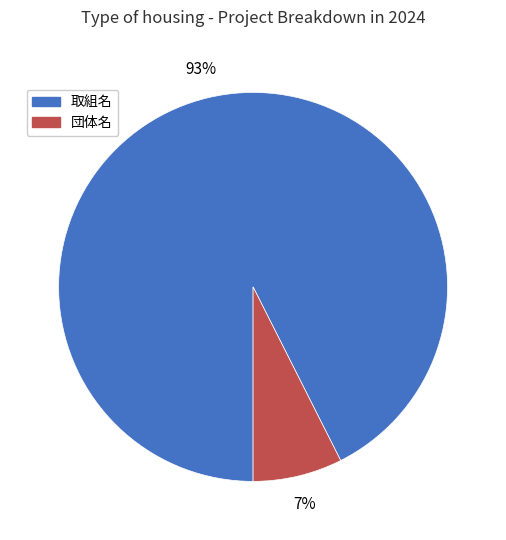

How many segments does this pie chart have?

2